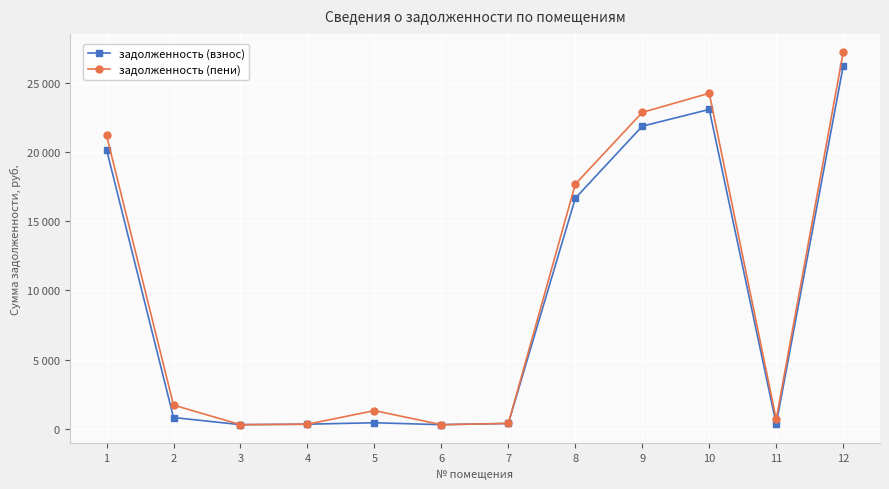

Does the chart have visible grid lines?

Yes